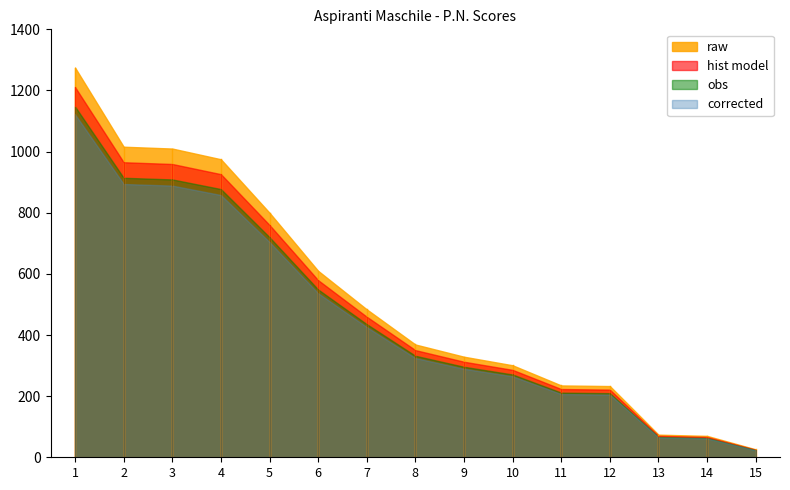

The chart shows a value of 104 at 13. True or false?

False